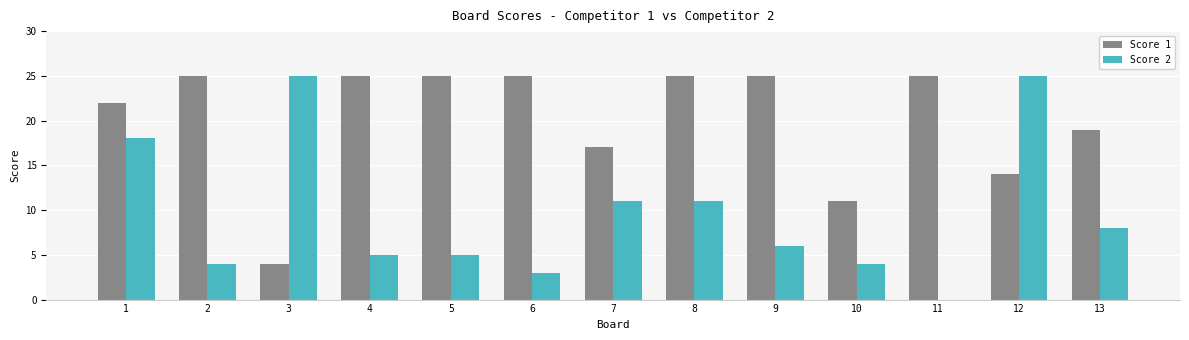

How many values in Score 2 are above zero?

12